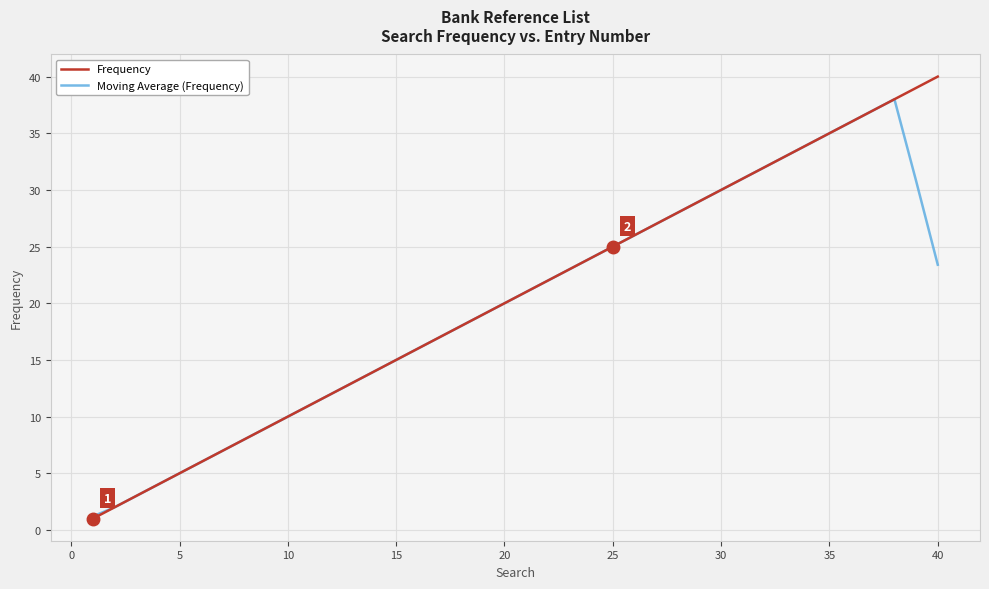

Which series has the largest total across all categories?

Frequency